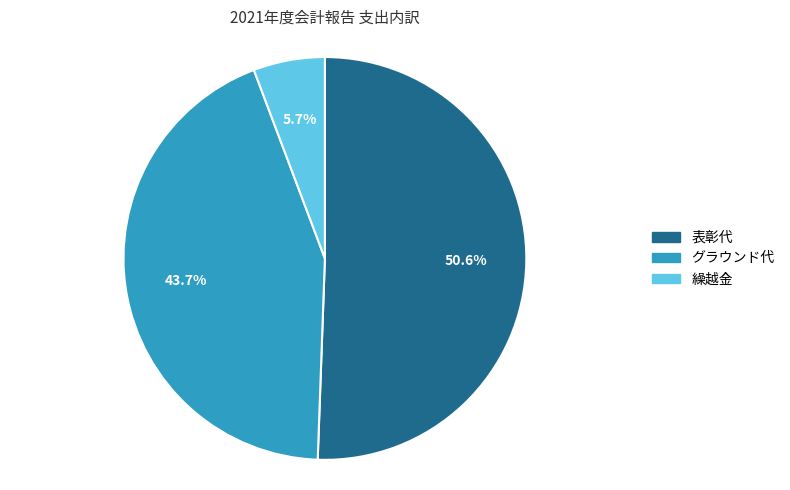

Does any single category account for the majority?

Yes